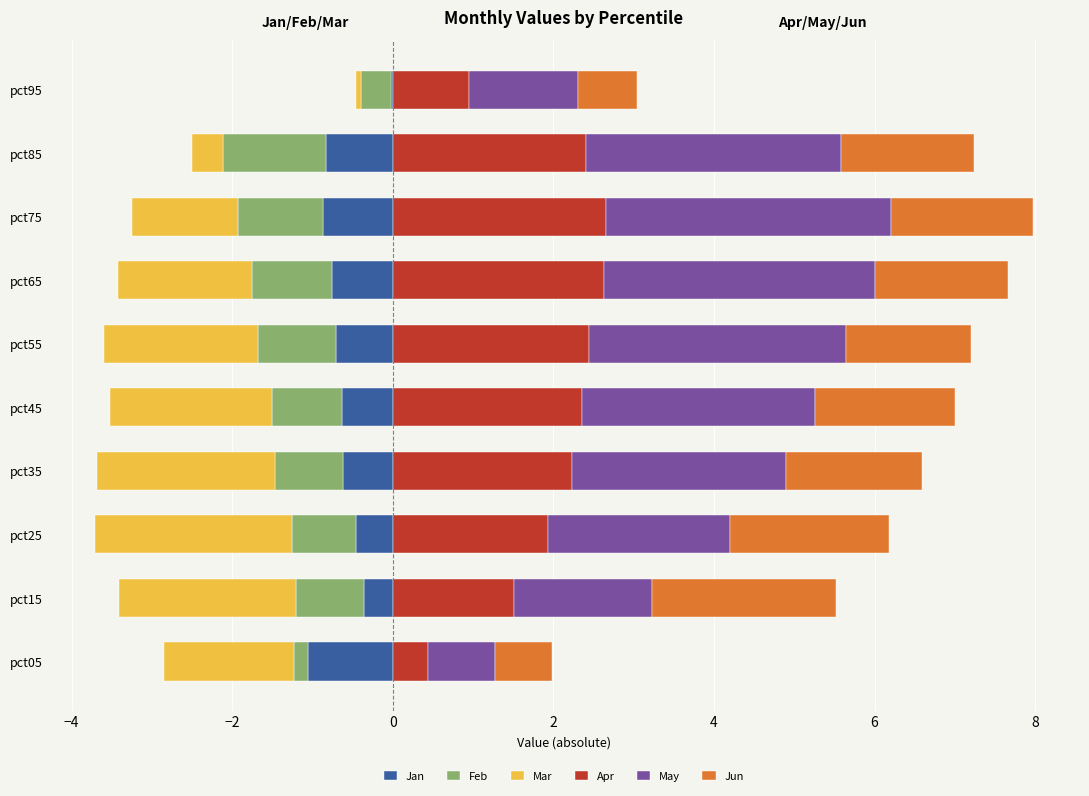

What is the lowest value of the Jun series?

0.7